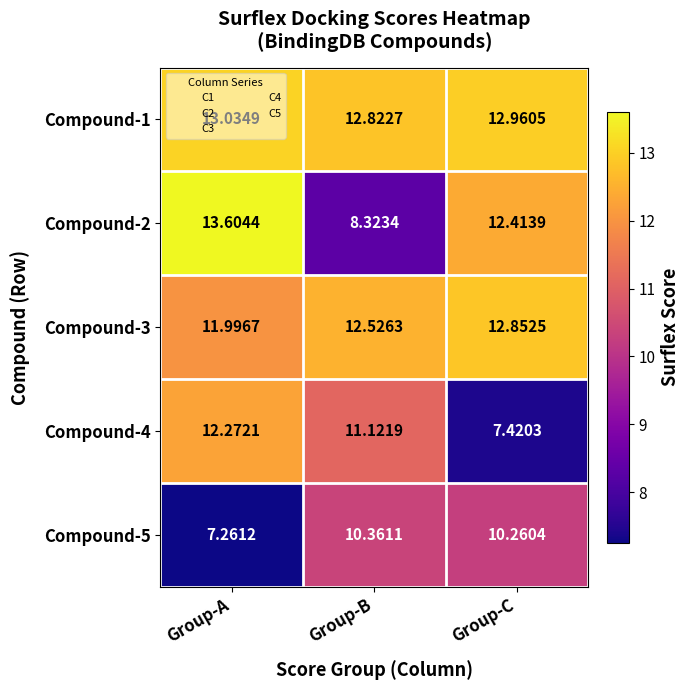

Between Group-A and Group-C, which series saw the biggest shift?

Compound-4